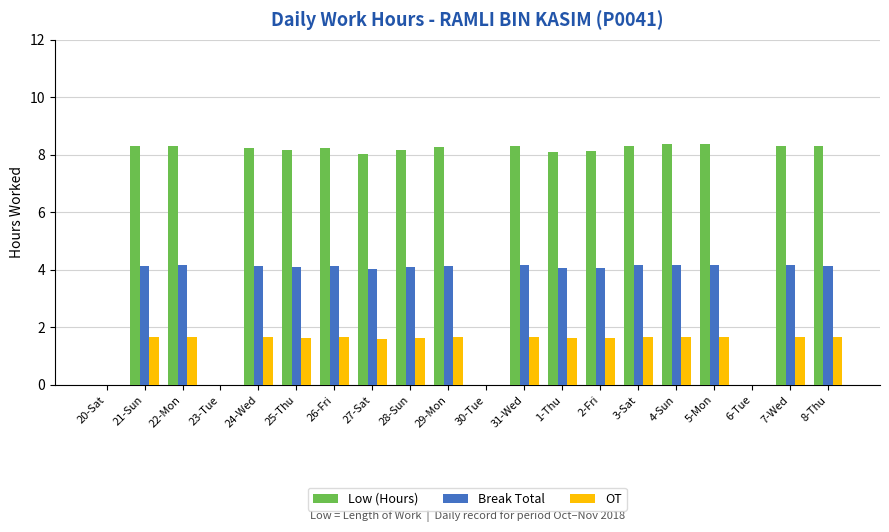

Which series has the largest total across all categories?

Low (Hours)